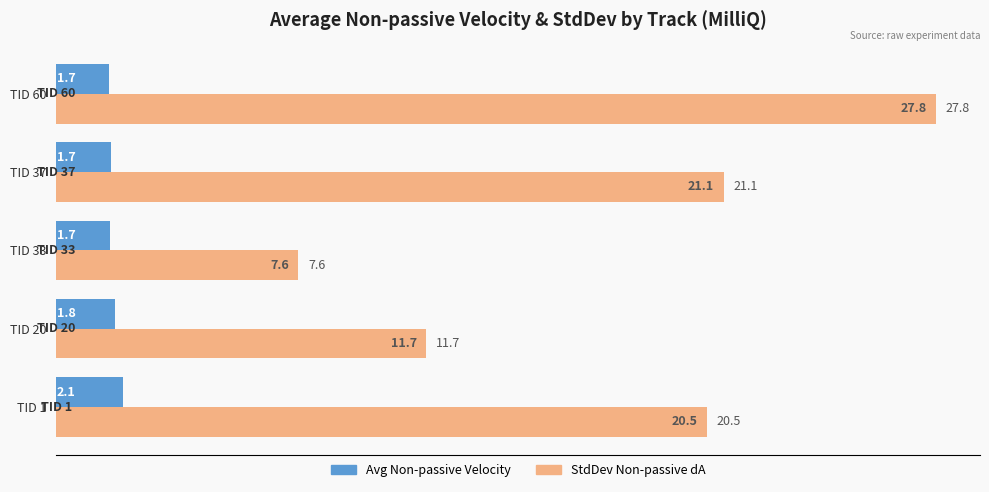

Which category has the highest value in the Avg Non-passive Velocity series?

TID 1